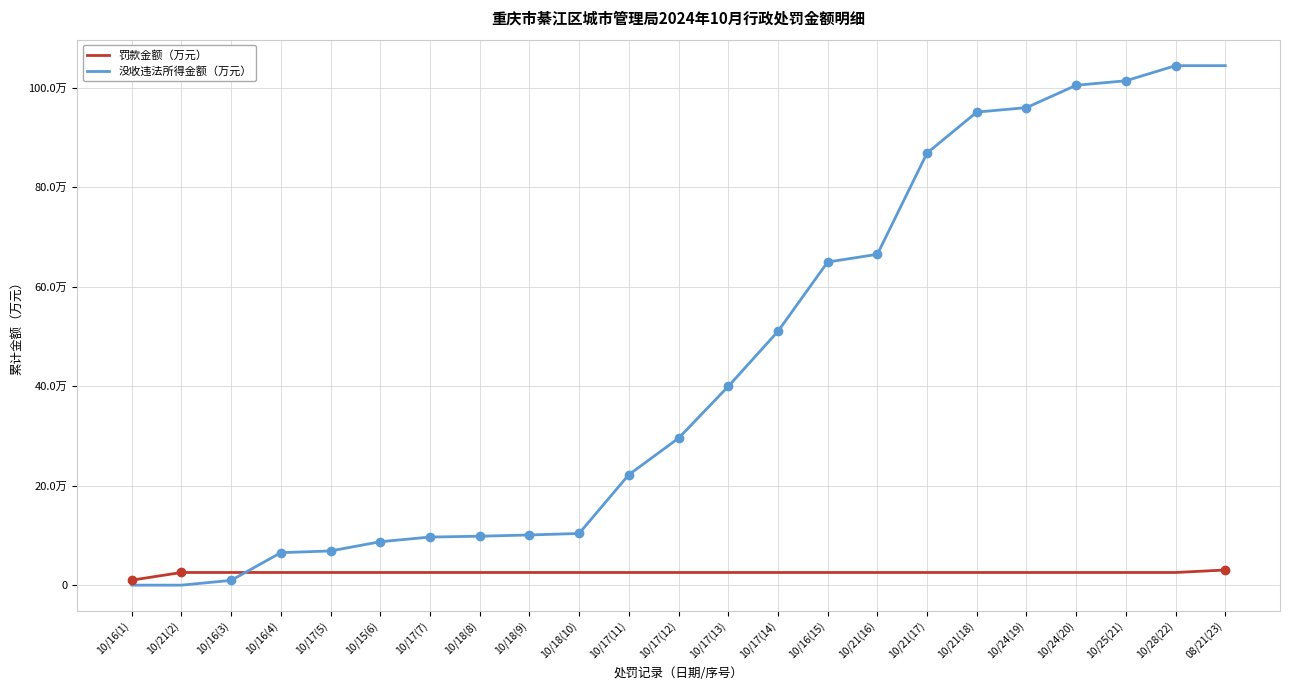

What are all the series names shown in the legend?

罚款金额（万元）, 没收违法所得金额（万元）